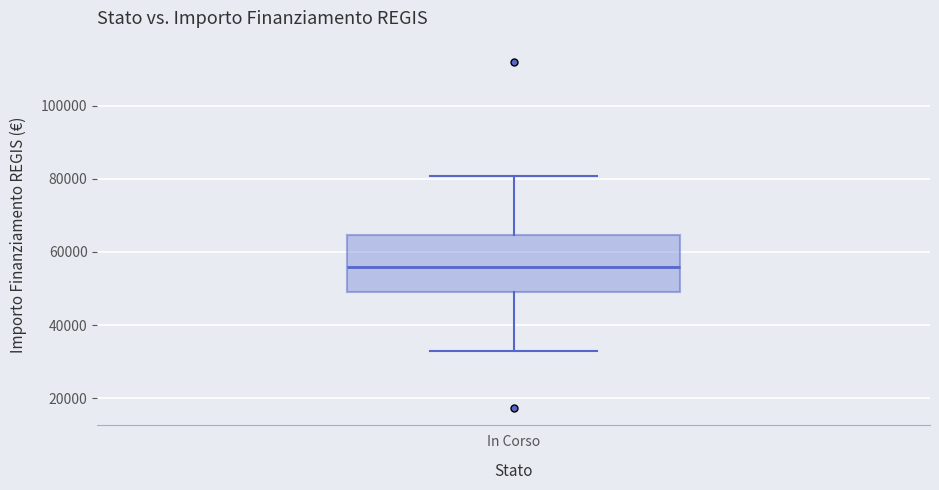

Read this box plot against the y-axis: the position of the median line, the range covered by the box, and the ends of both whiskers. The values are not printed on the chart, so give them approximately, as read against the axis.

median 56000, box 50000 to 64000, whiskers 32000 to 80000